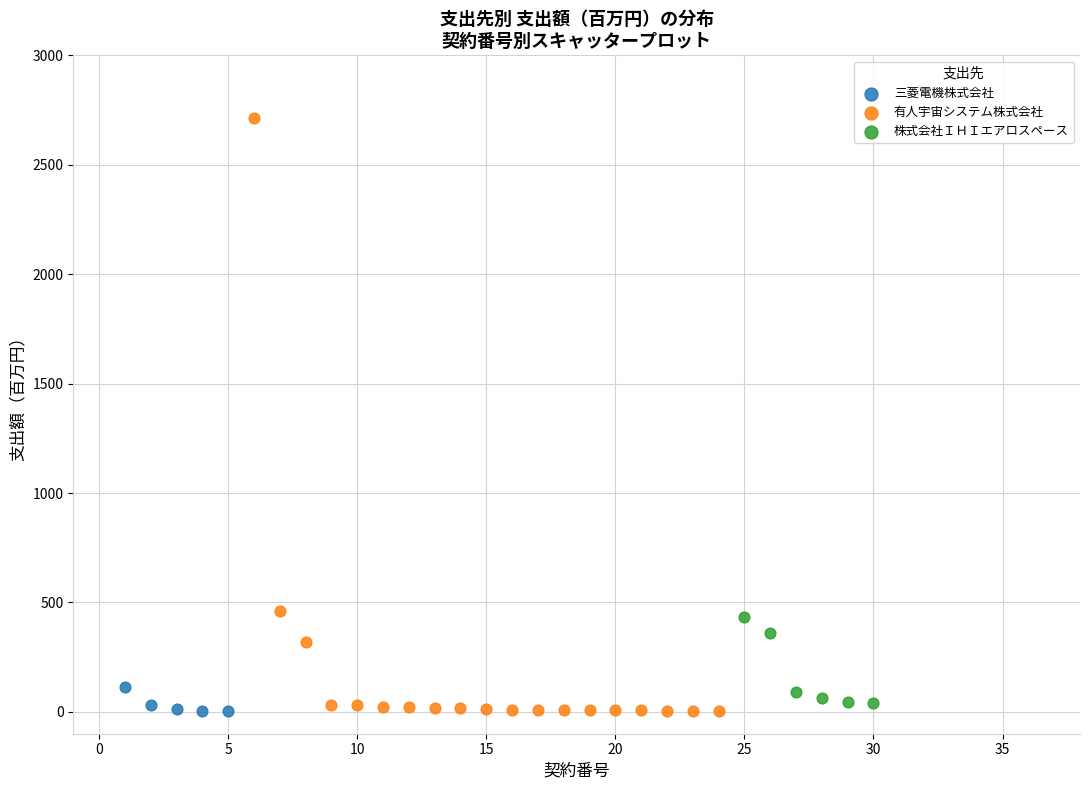

Which series has the widest spread of Y values?

有人宇宙システム株式会社